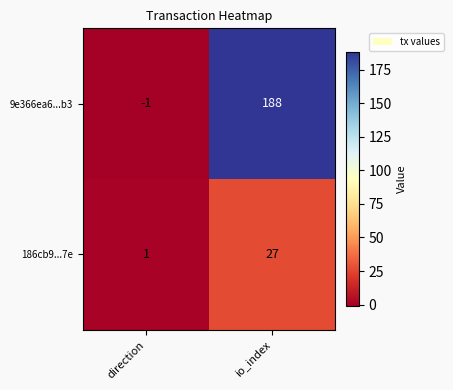

What is the spread (max minus min) of values at direction?

2